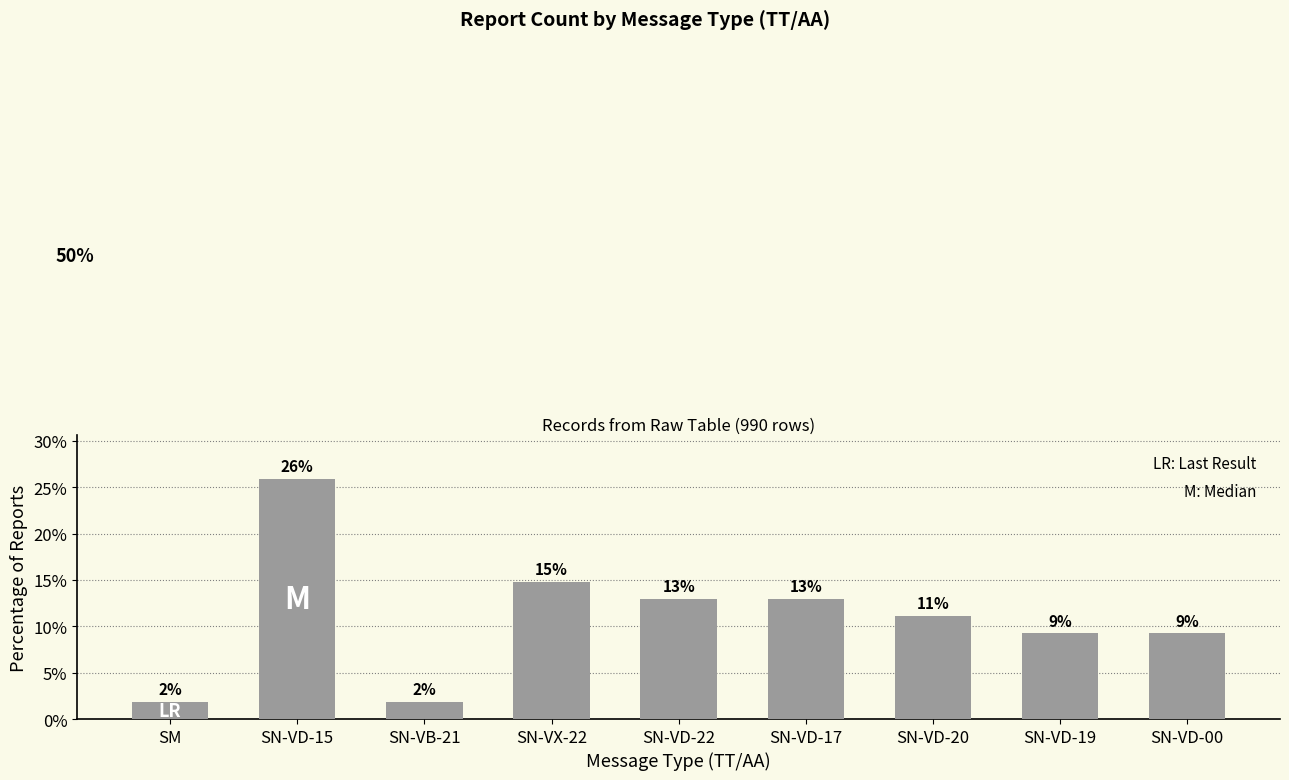

Reading left to right, list all the values displayed in this chart.

1.9	25.9	1.9	14.8	13.0	13.0	11.1	9.3	9.3